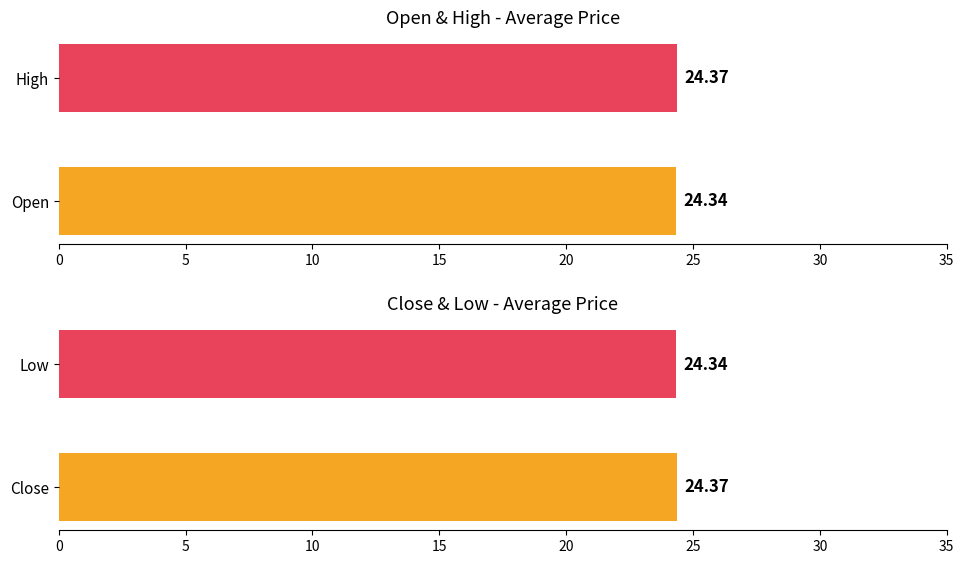

Does the chart contain stacked bars?

No